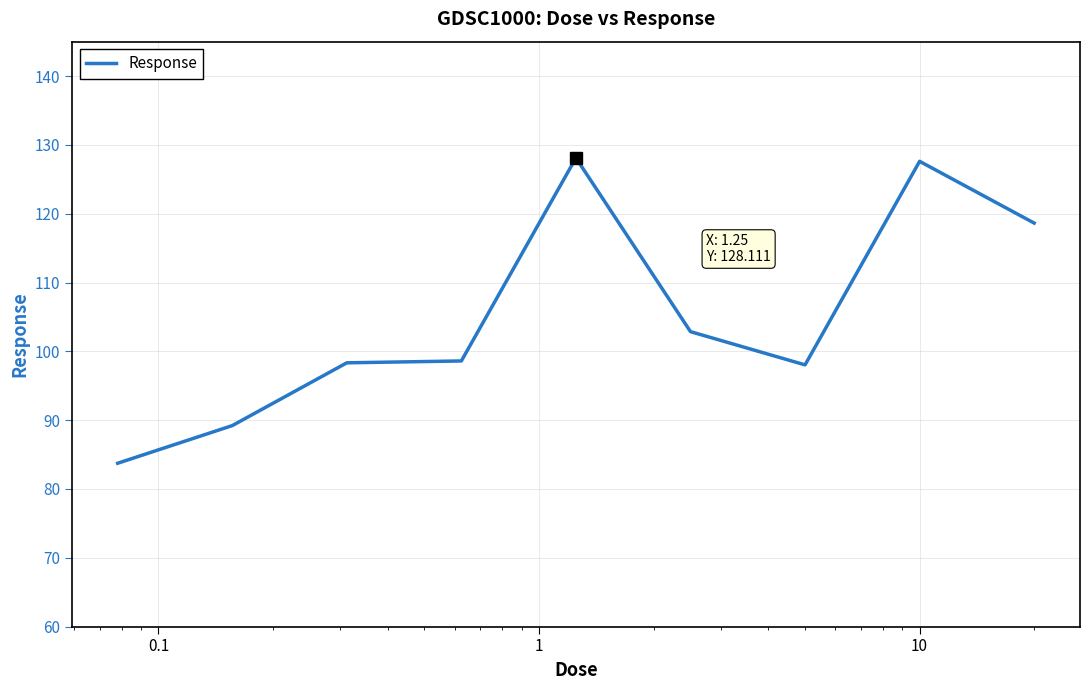

What is the smallest value displayed?

83.7